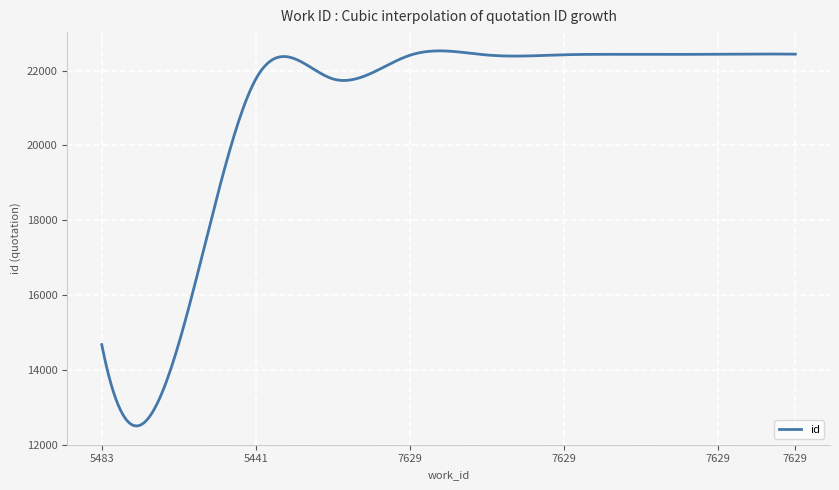

What is the minimum value shown in the chart?

12497.6